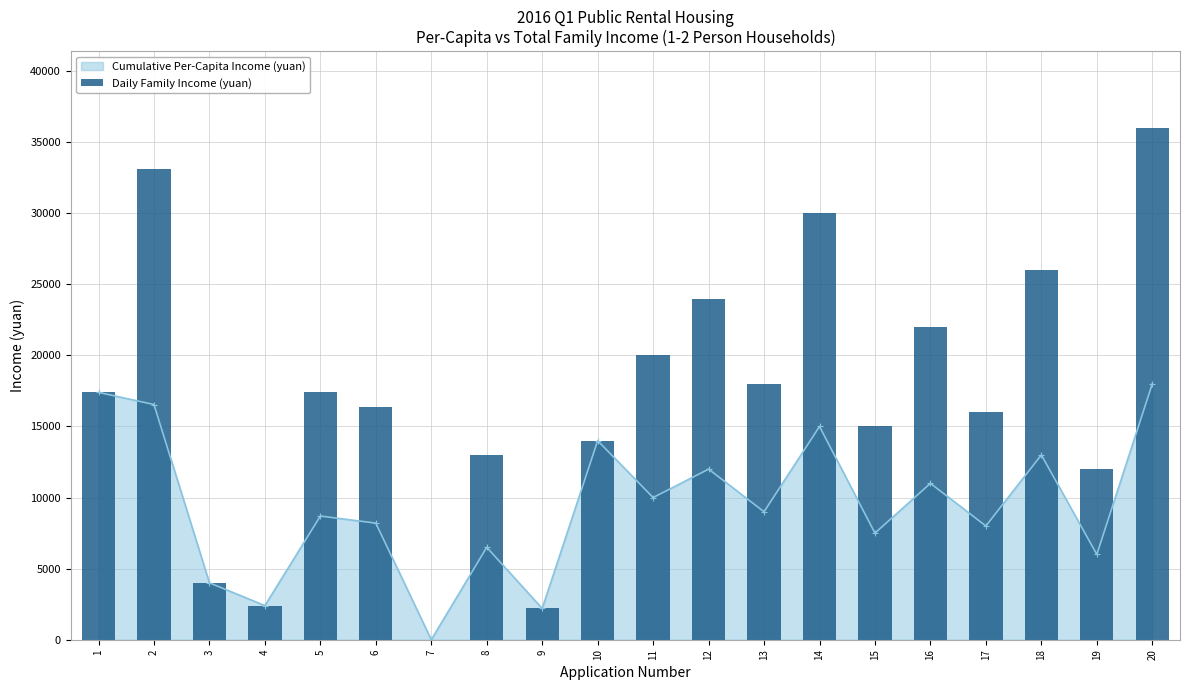

Are the bars grouped side by side (vs. stacked)?

No